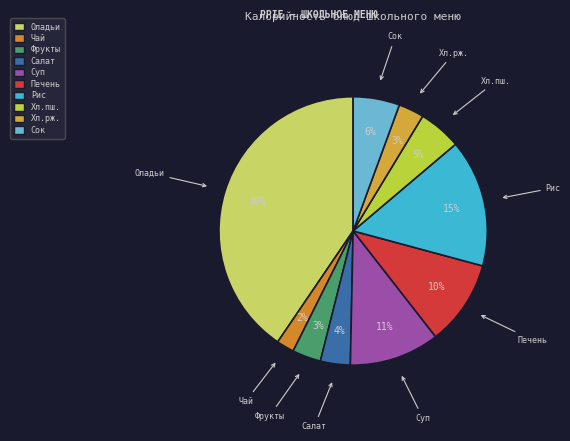

Is the sum of Сок and Печень greater than half?

No